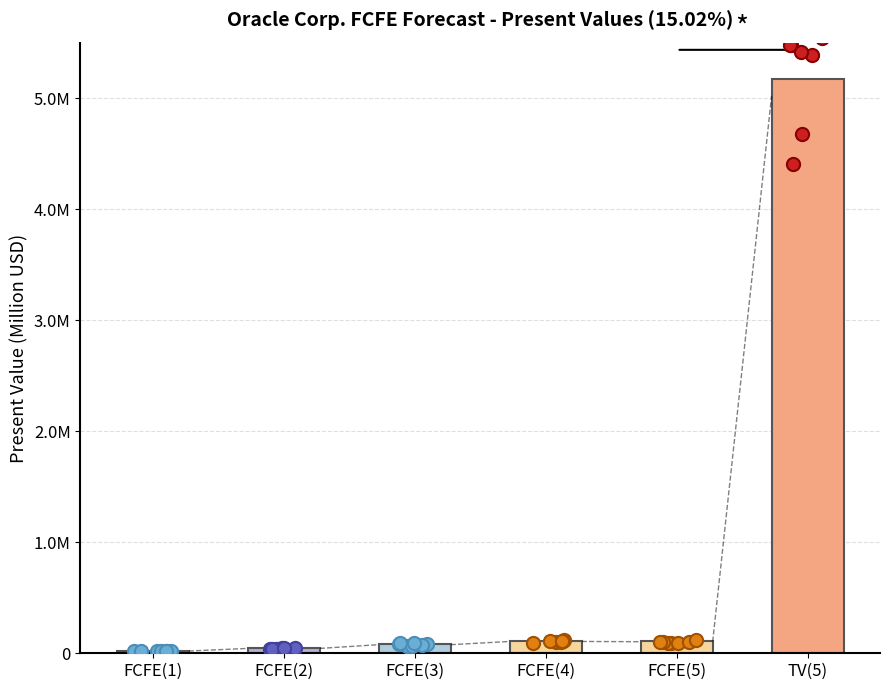

Which has a higher value, FCFE(3) or TV(5)?

TV(5)